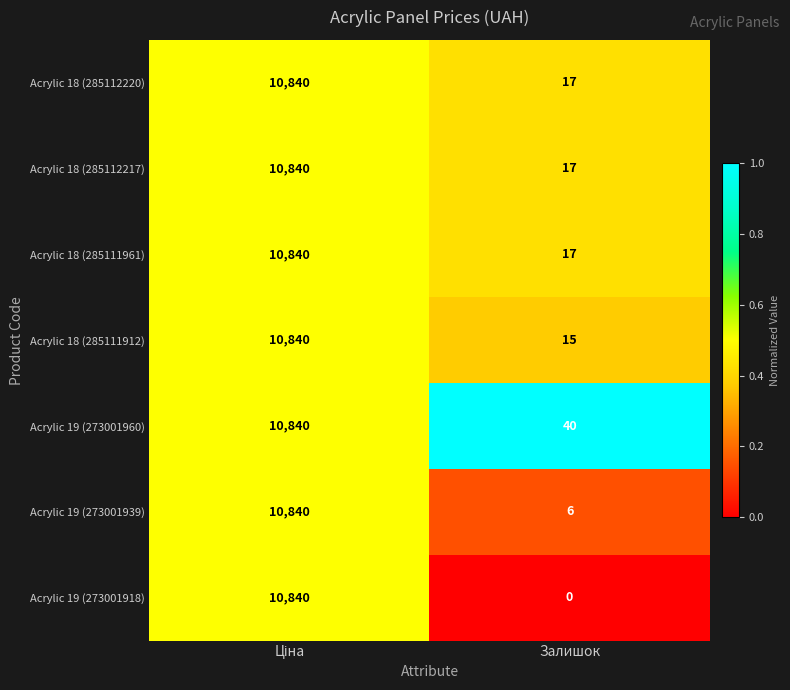

Count the number of categories in the chart.

2